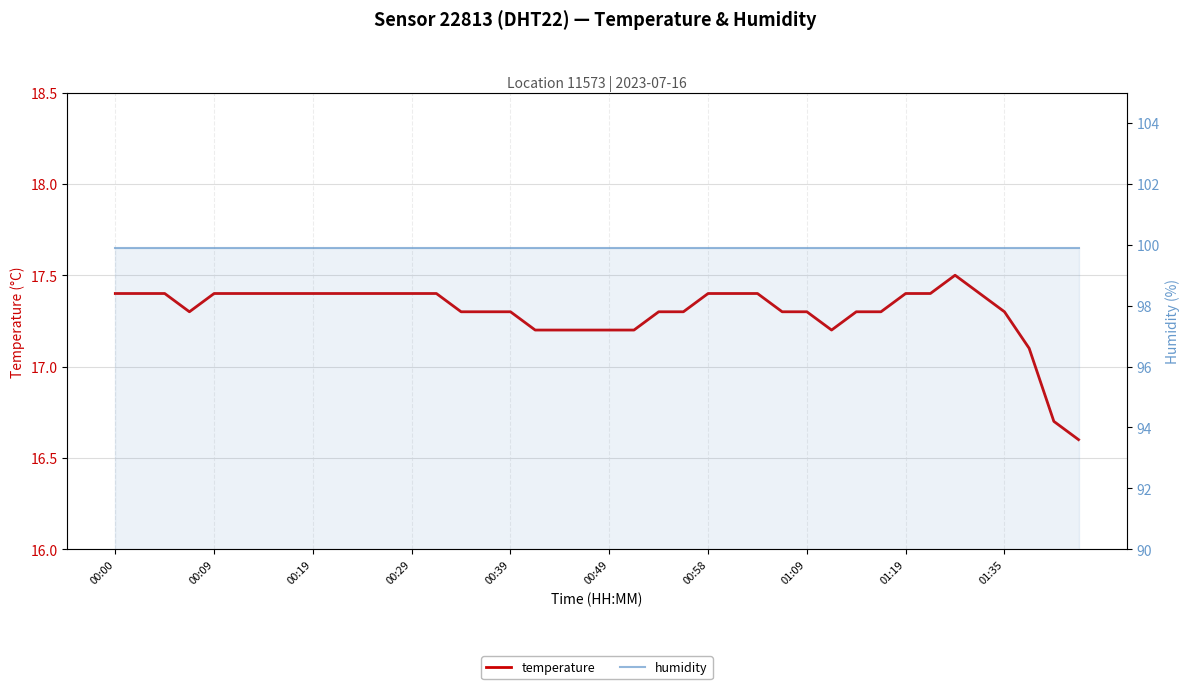

What is the approximate value of temperature at 31?

17.3